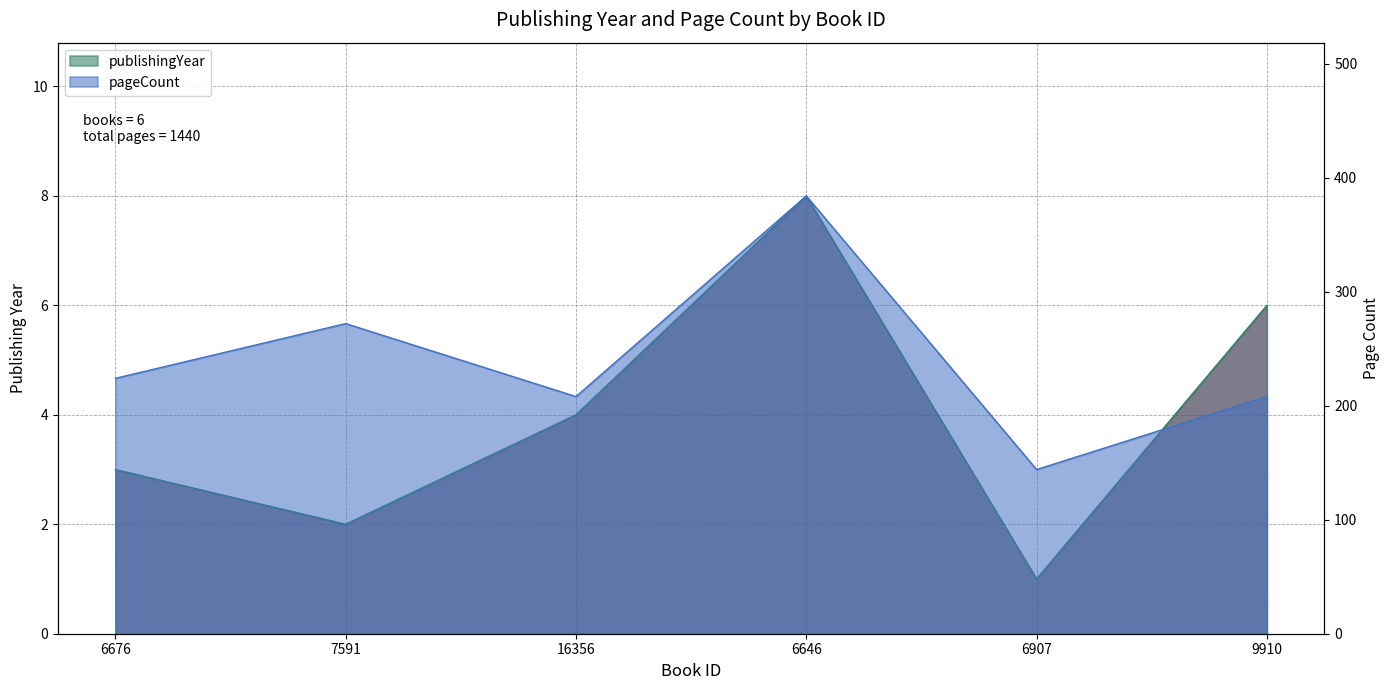

What is the sum of all pageCount values?

1440